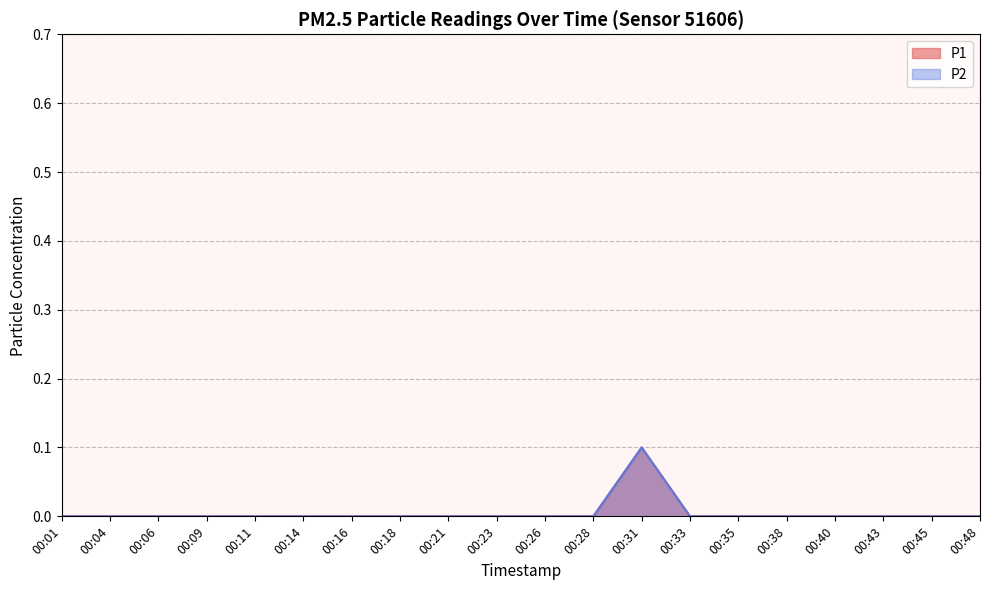

At which category does P2 reach its first local peak?

00:31